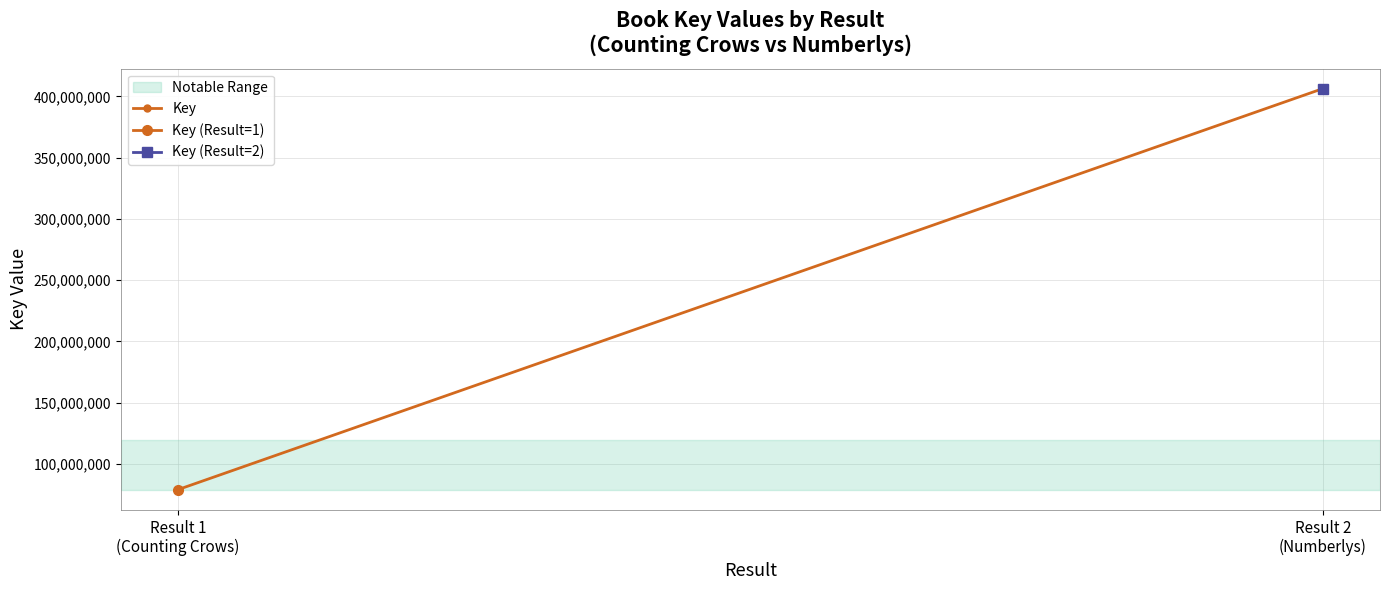

Approximately how many times larger is the value at Result 2
(Numberlys) compared to Result 1
(Counting Crows)?

5.1